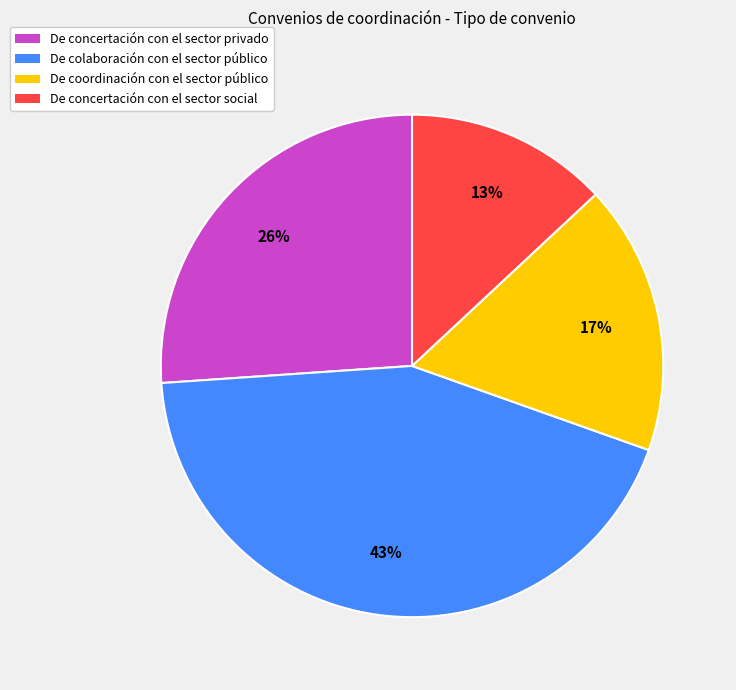

Is there a majority slice in this chart?

No